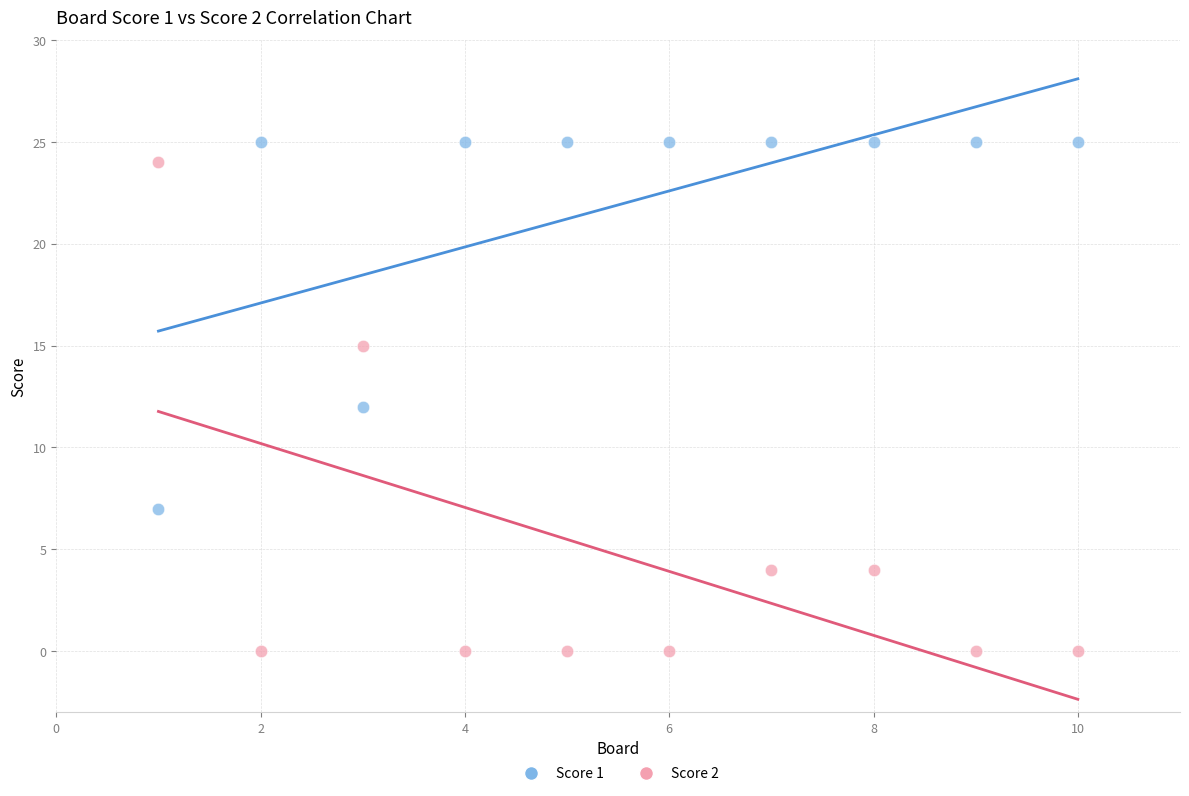

What are all the series names shown in the legend?

Score 1, Score 2